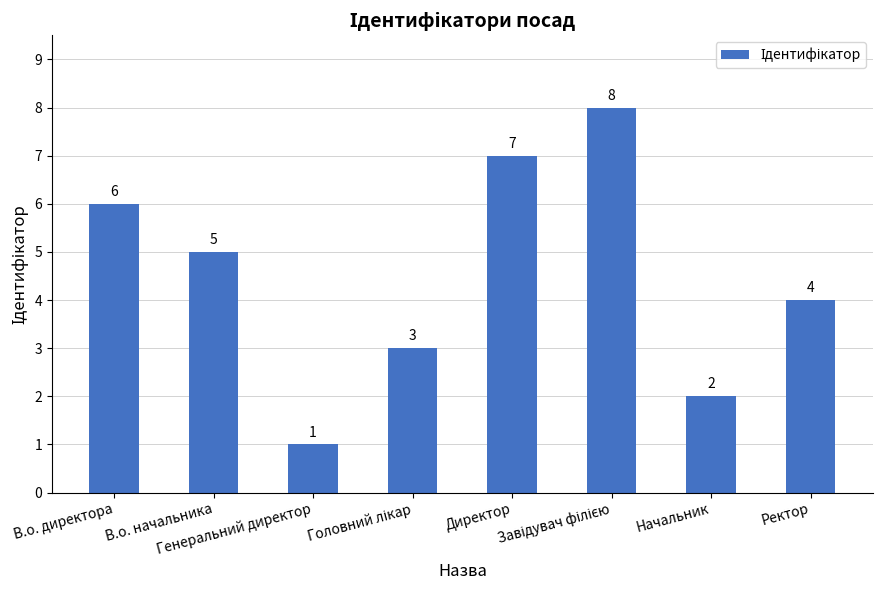

Count the number of categories in the chart.

8